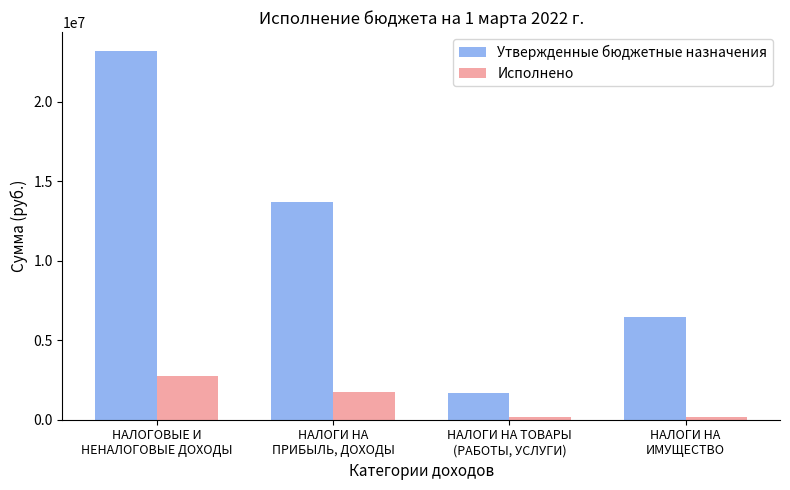

Rank the categories by Исполнено value from lowest to highest.

НАЛОГИ НА ТОВАРЫ
(РАБОТЫ, УСЛУГИ), НАЛОГИ НА
ИМУЩЕСТВО, НАЛОГИ НА
ПРИБЫЛЬ, ДОХОДЫ, НАЛОГОВЫЕ И
НЕНАЛОГОВЫЕ ДОХОДЫ